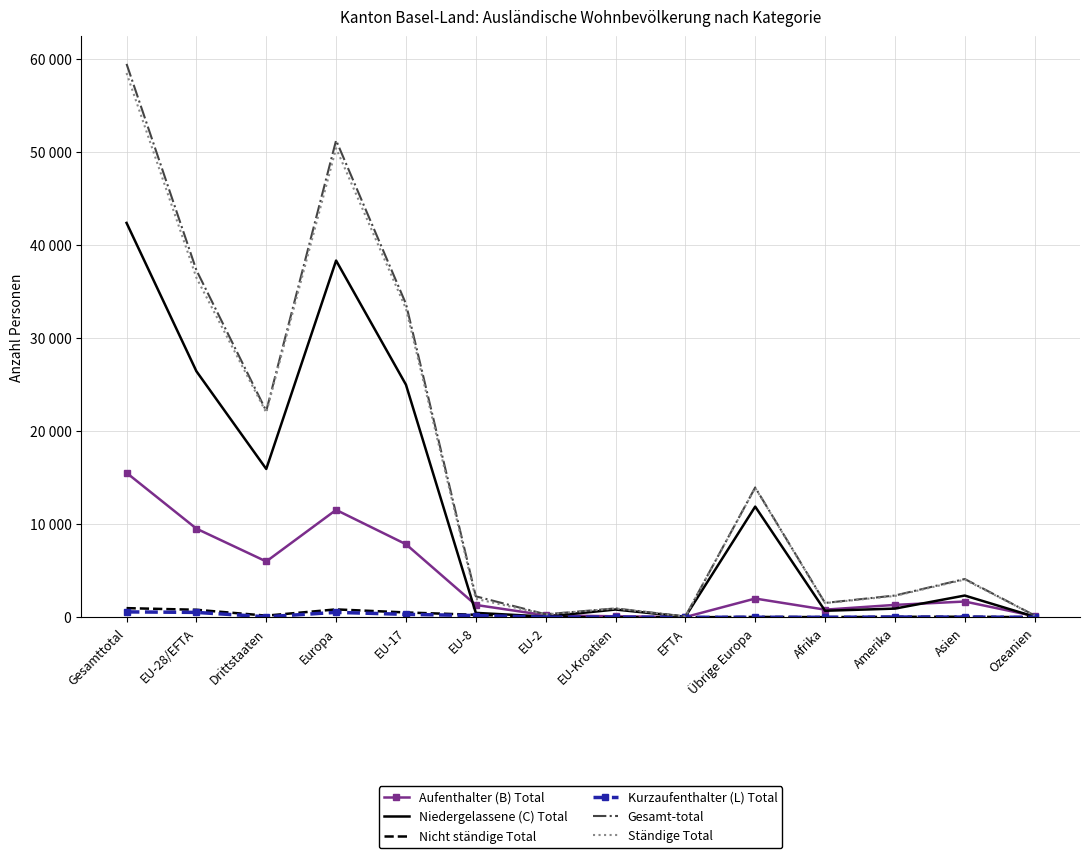

How many interior local peaks does the Aufenthalter (B) Total series have?

3